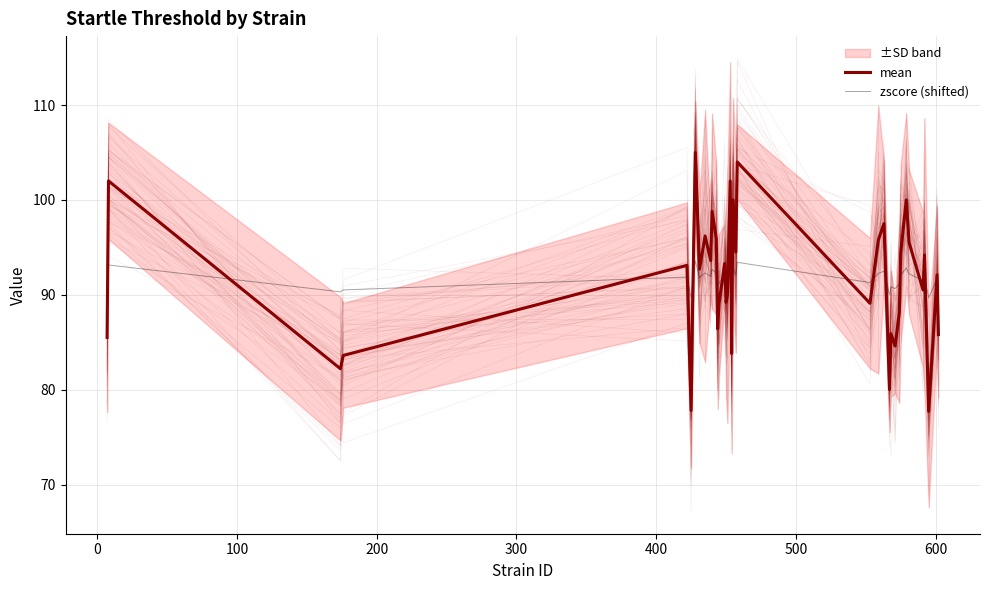

Reading left to right, extract all data points from this chart.

mean: 85.5	102.0	82.2	83.6	93.1	77.8	88.3	96.5	105.0	92.7	96.2	93.6	98.8	95.9	86.4	89.1	93.3	89.2	90.0	102.0	83.8	100.0	94.5	104.0	89.1	95.8	97.5	80.0	85.9	84.6	88.1	94.4	100.0	95.5	90.5	94.2	77.7	92.1	85.8
zscore (shifted): 90.8	93.1	90.3	90.5	91.9	89.7	91.2	92.3	93.6	91.8	92.3	91.9	92.7	92.3	90.9	91.3	91.9	91.3	91.4	93.1	90.5	92.8	92.1	93.4	91.3	92.2	92.5	90.0	90.8	90.6	91.1	92.0	92.8	92.2	91.5	92.0	89.7	91.7	90.8